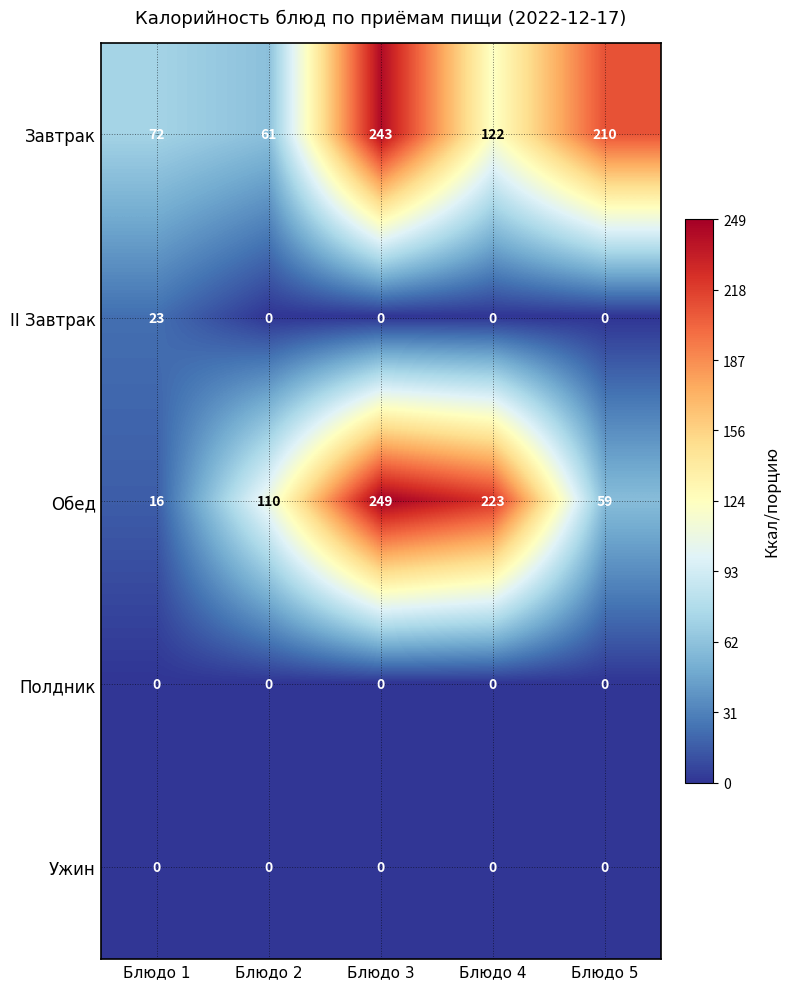

Reading left to right, list all the values displayed in this chart.

Завтрак: Блюдо 1=72	Блюдо 2=61	Блюдо 3=243	Блюдо 4=122	Блюдо 5=210
II Завтрак: Блюдо 1=23	Блюдо 2=0	Блюдо 3=0	Блюдо 4=0	Блюдо 5=0
Обед: Блюдо 1=16	Блюдо 2=110	Блюдо 3=249	Блюдо 4=223	Блюдо 5=59
Полдник: Блюдо 1=0	Блюдо 2=0	Блюдо 3=0	Блюдо 4=0	Блюдо 5=0
Ужин: Блюдо 1=0	Блюдо 2=0	Блюдо 3=0	Блюдо 4=0	Блюдо 5=0